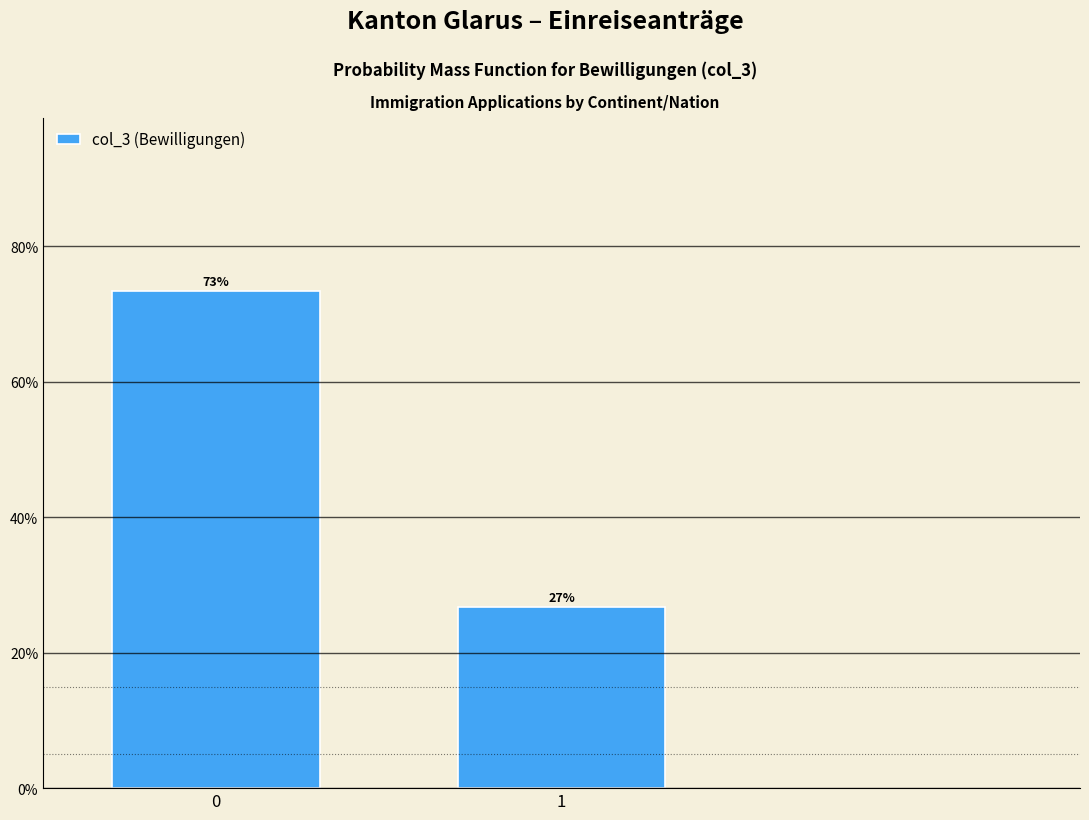

Is it true that the value at 1 is 26.7?

True